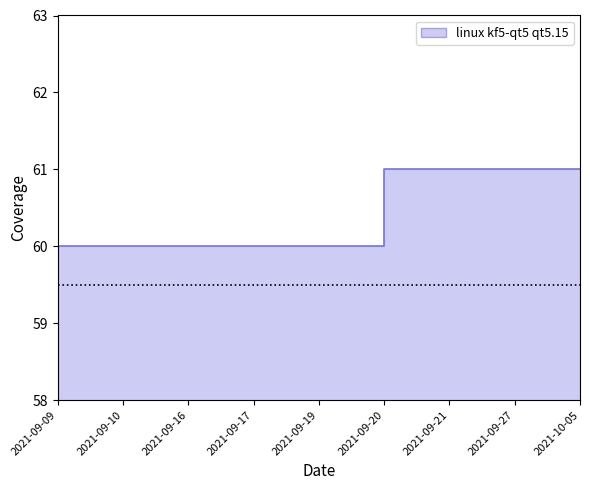

Count the values in the range 60 to 61.

9